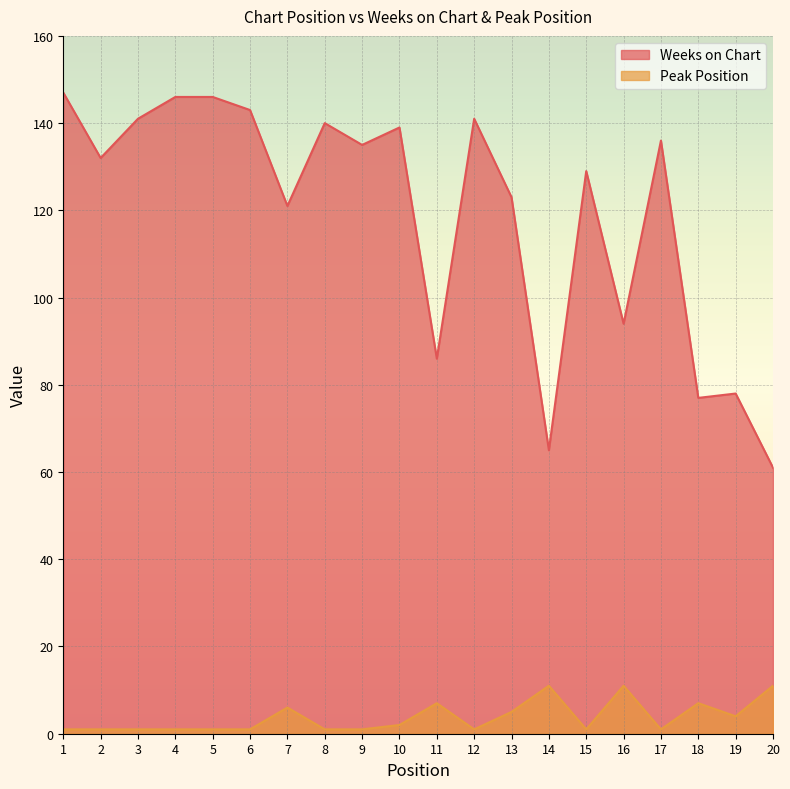

Which category has the highest value across all series?

1